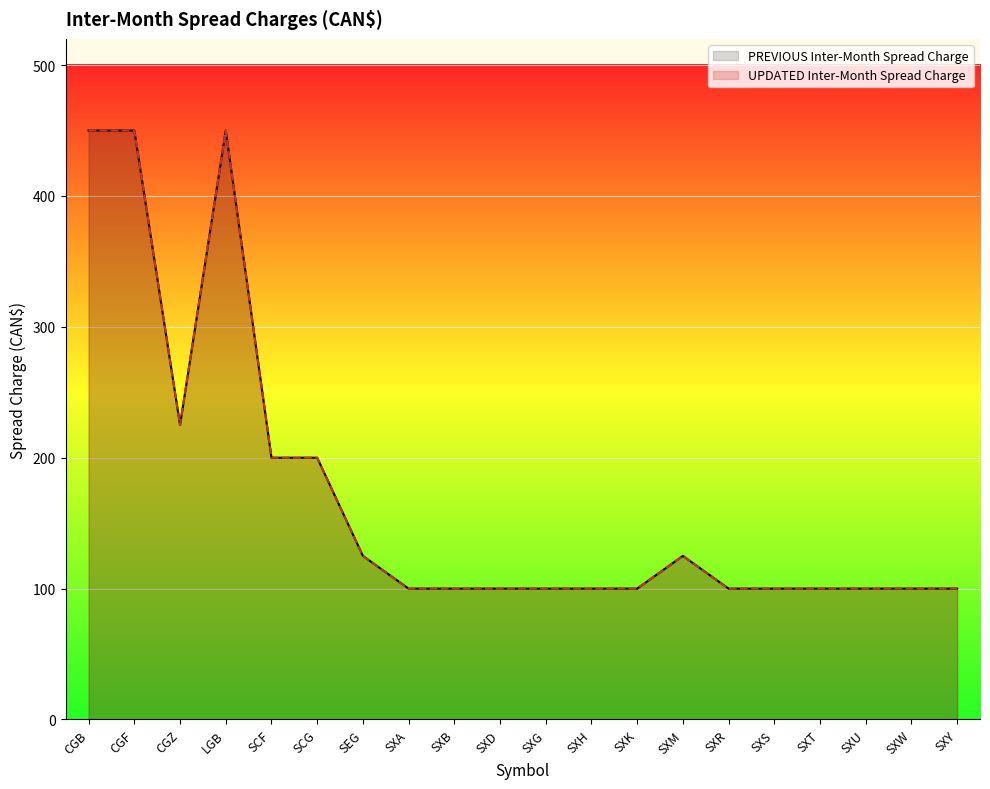

In PREVIOUS Inter-Month Spread Charge, how many points are lower than both neighbors (excluding endpoints)?

1